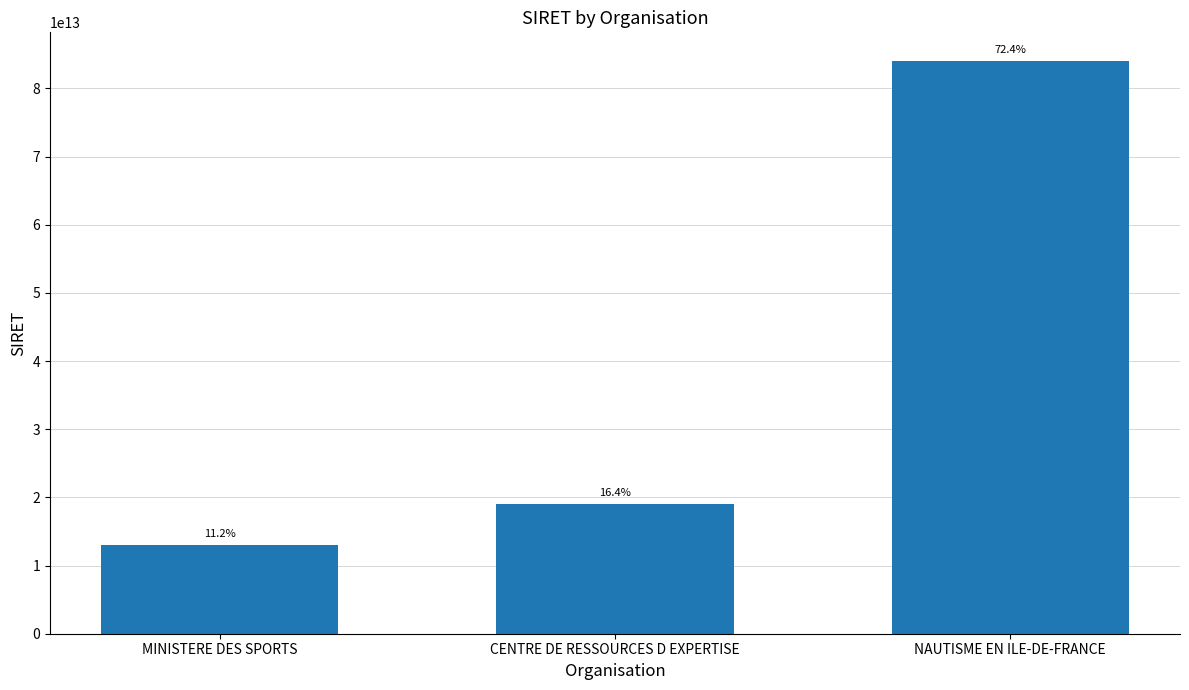

Does the chart contain any negative values?

No